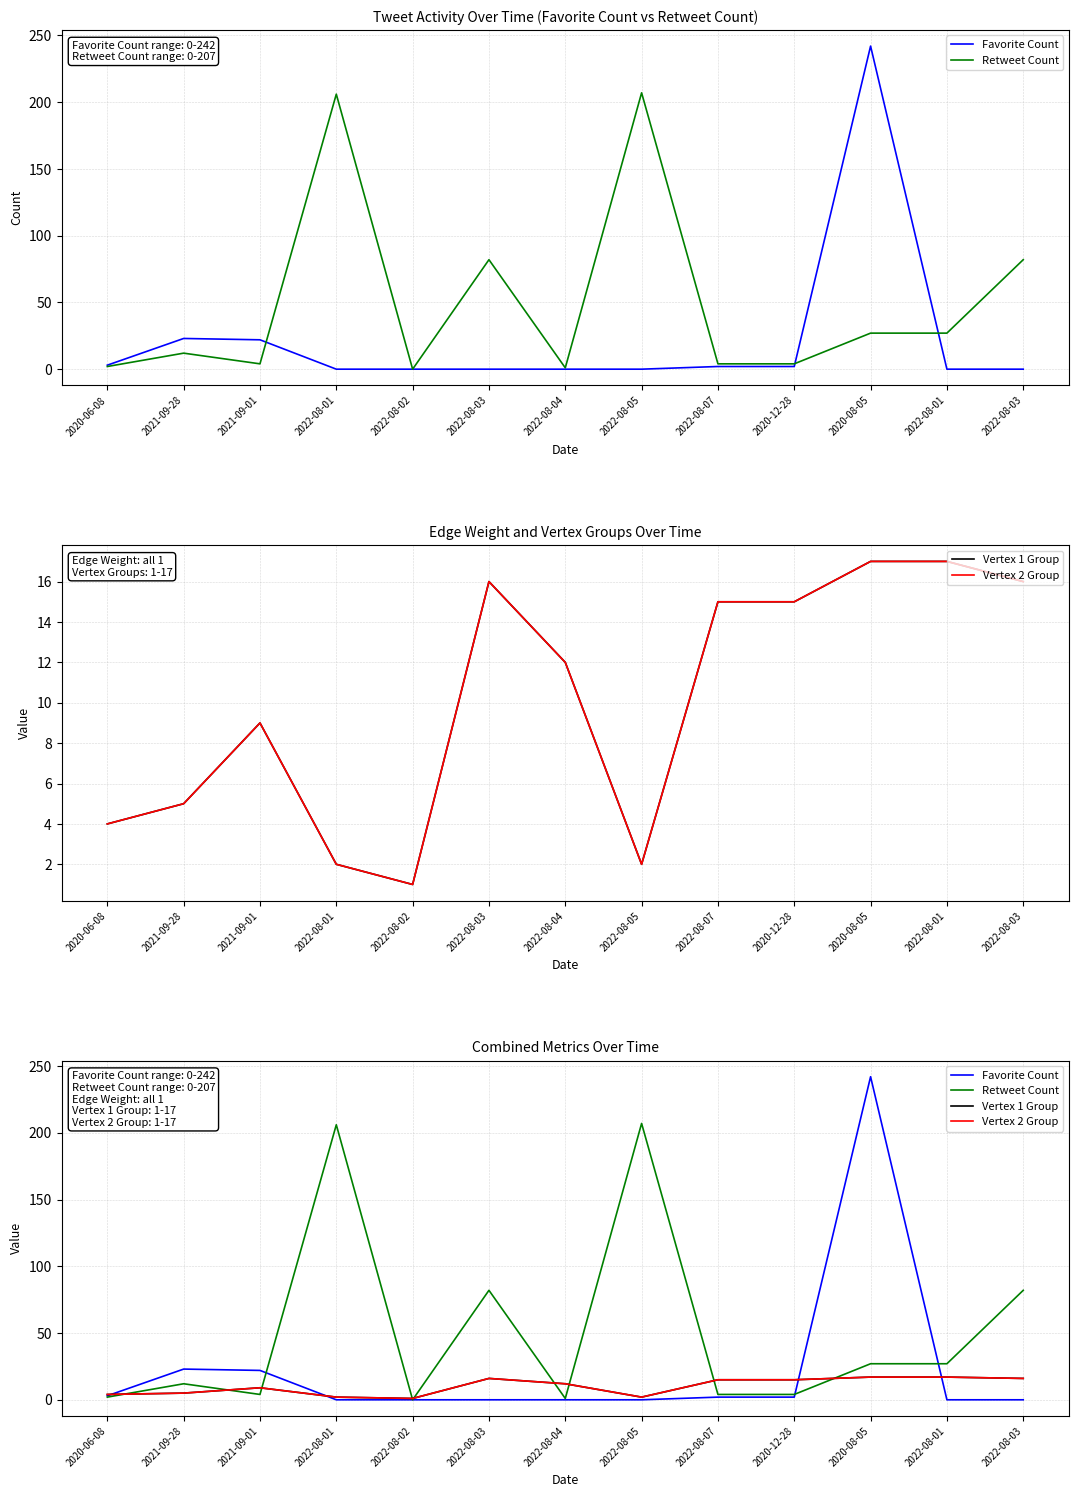

What is the maximum value for Vertex 2 Group?

17